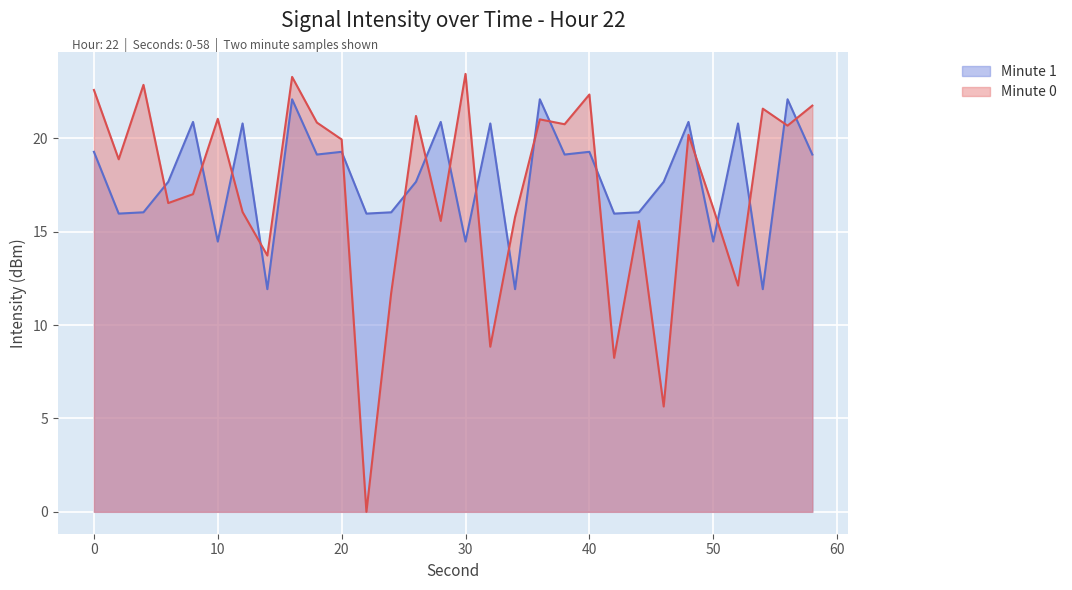

At 36, list the series in order from largest to smallest.

intensity_minute1(dBm), intensity(dBm)